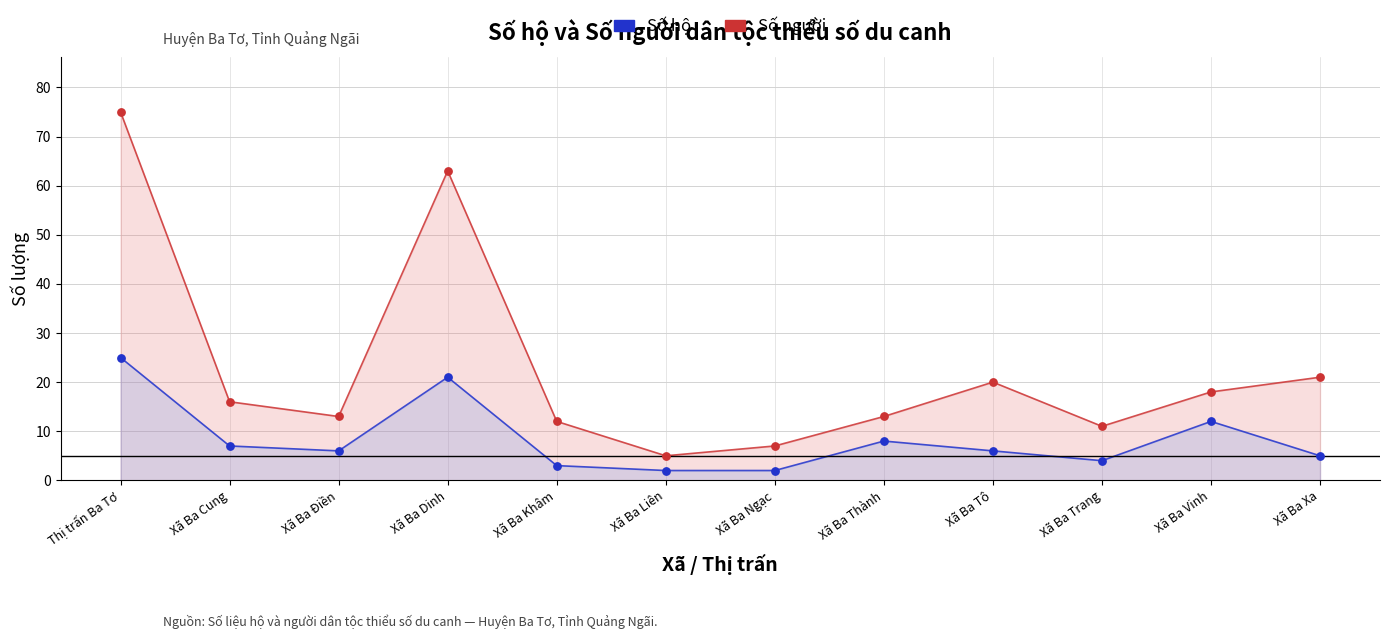

Which series has the largest Y range (max minus min)?

Số người